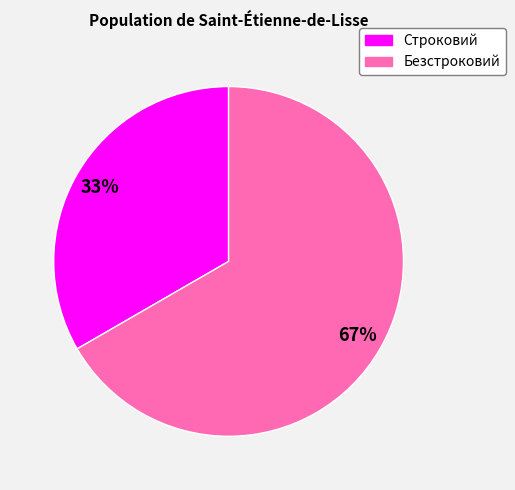

What is the ratio of the value at Строковий to the value at Безстроковий?

0.5